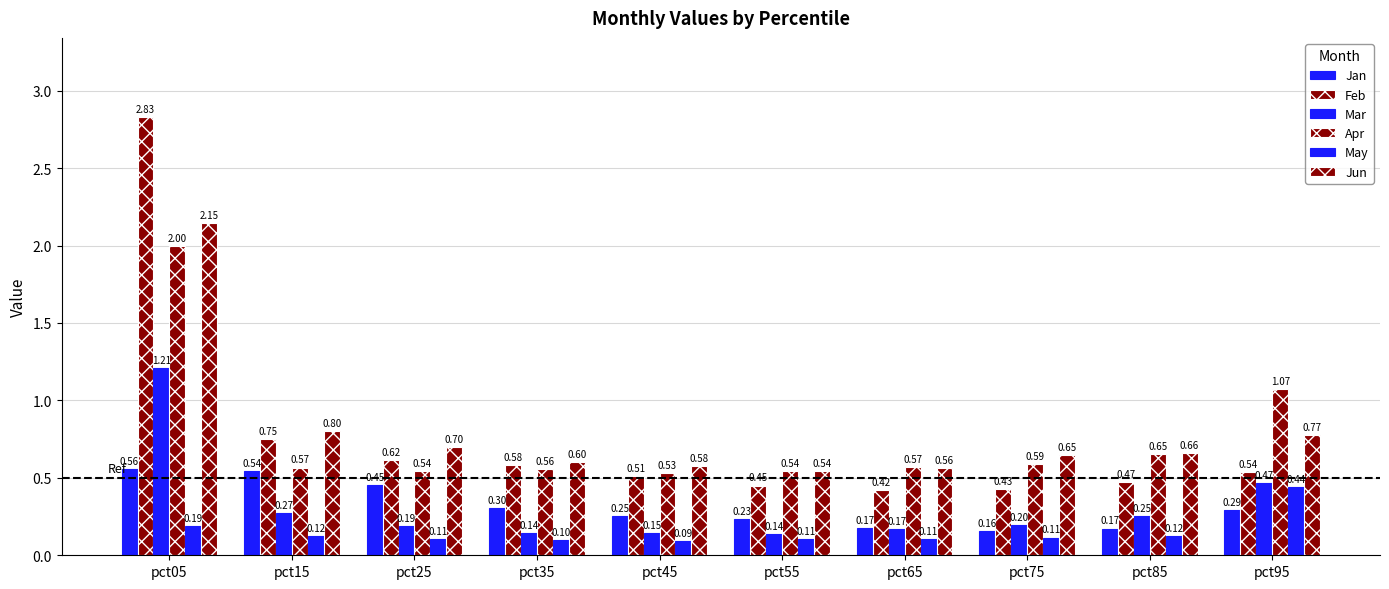

What is the difference between the maximum and second lowest values in the Feb series?

2.4